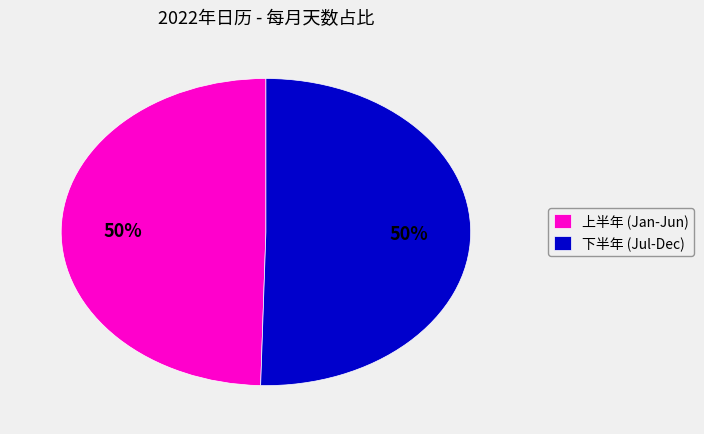

To the nearest percent, what is the average slice percentage?

50%